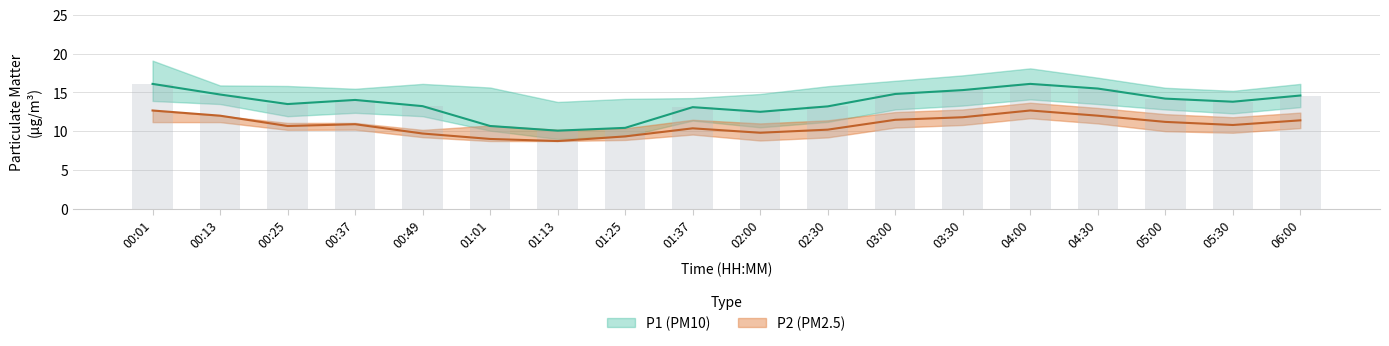

What is the difference between the second highest and minimum values in the P1_lower series?

6.0